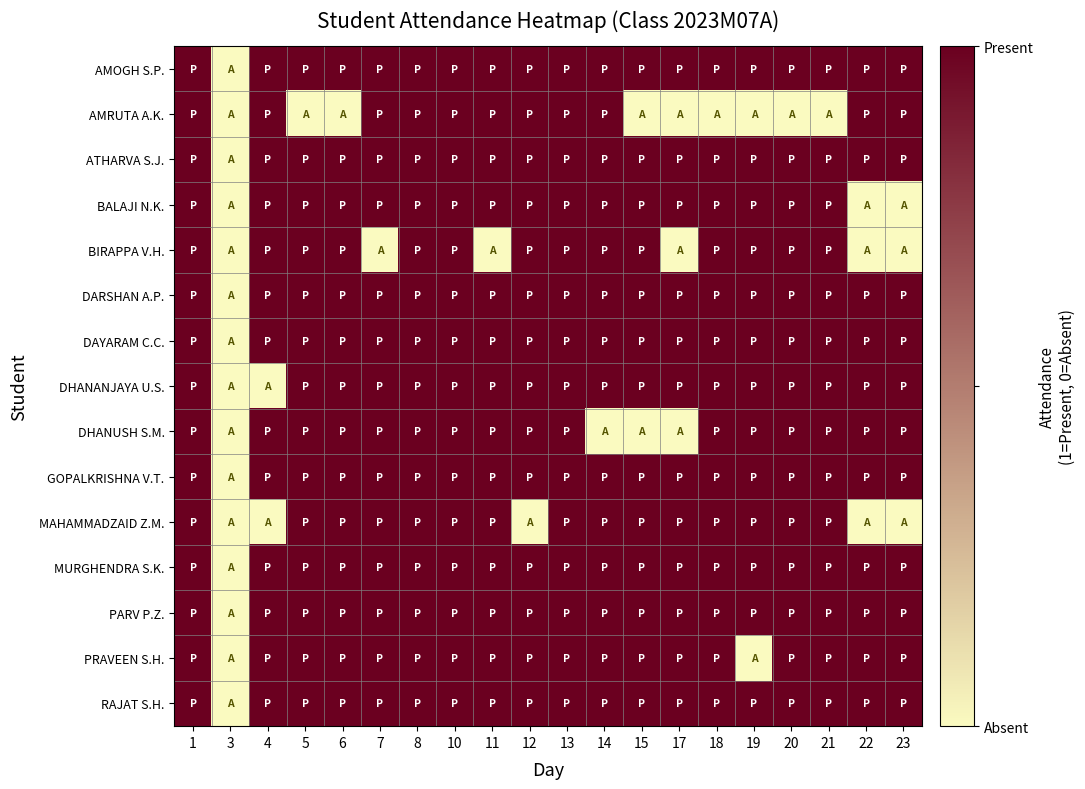

At how many categories does at least one series exceed 0?

19